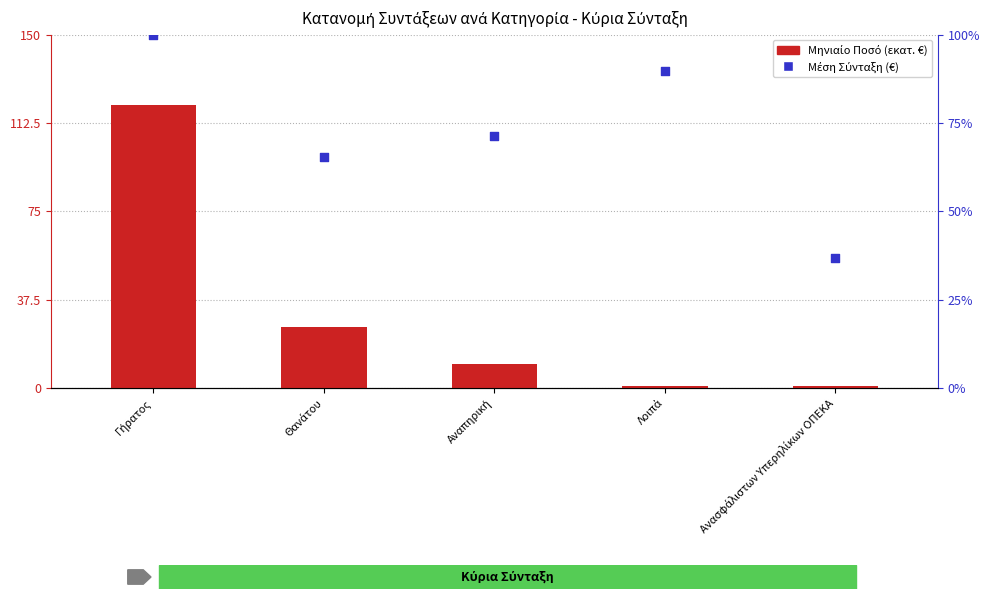

What are all the series names shown in the legend?

Μηνιαίο Ποσό, Μέση Σύνταξη